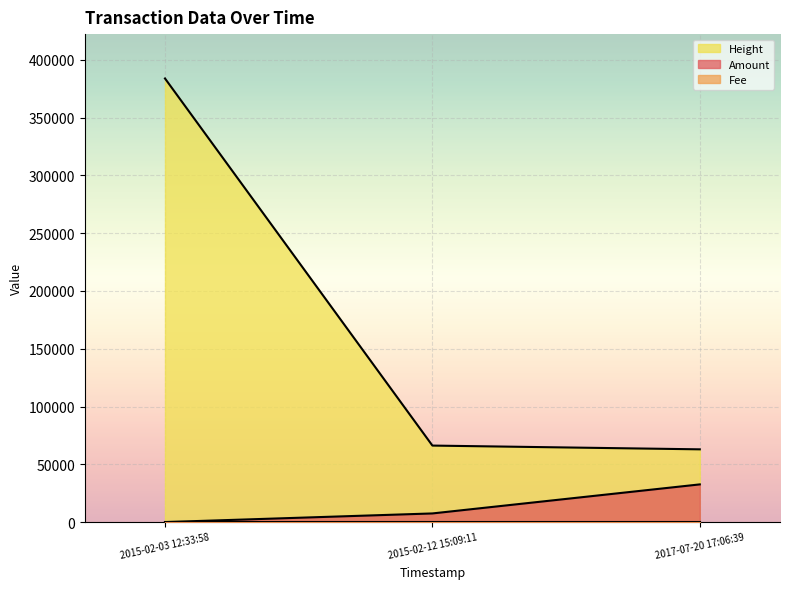

At which category is the sum across all series the highest?

2015-02-03 12:33:58